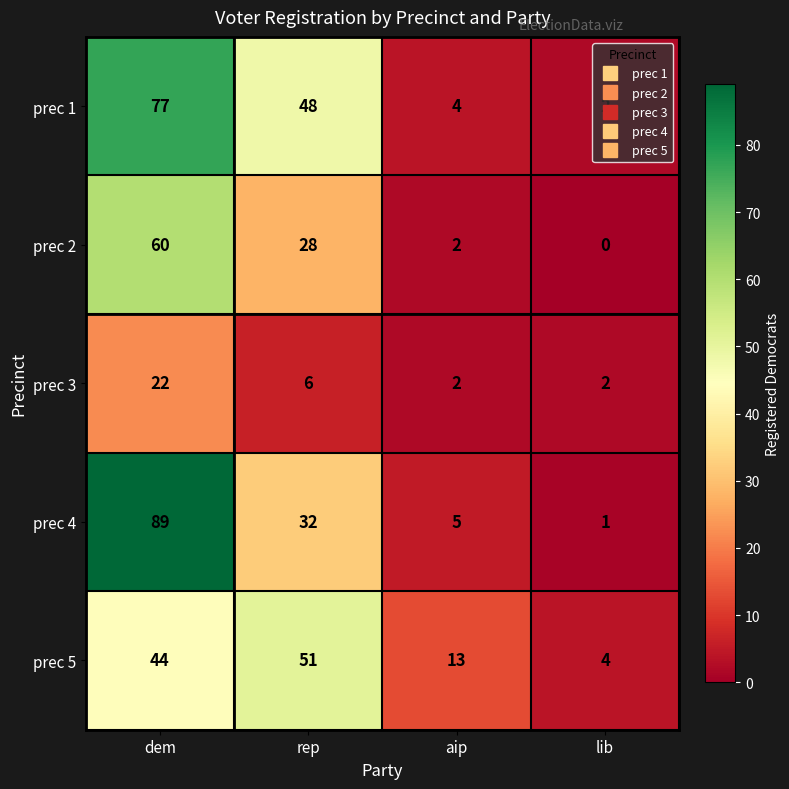

What is the sum of the prec 1 values at rep and lib?

50